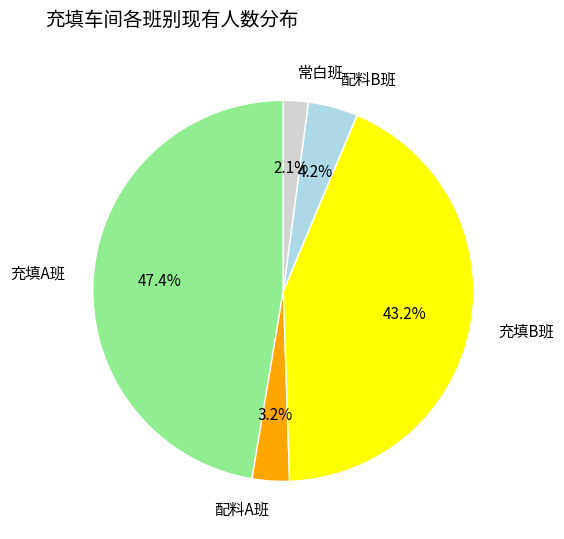

What percentage is the 配料A班 slice, to the nearest percent?

3%